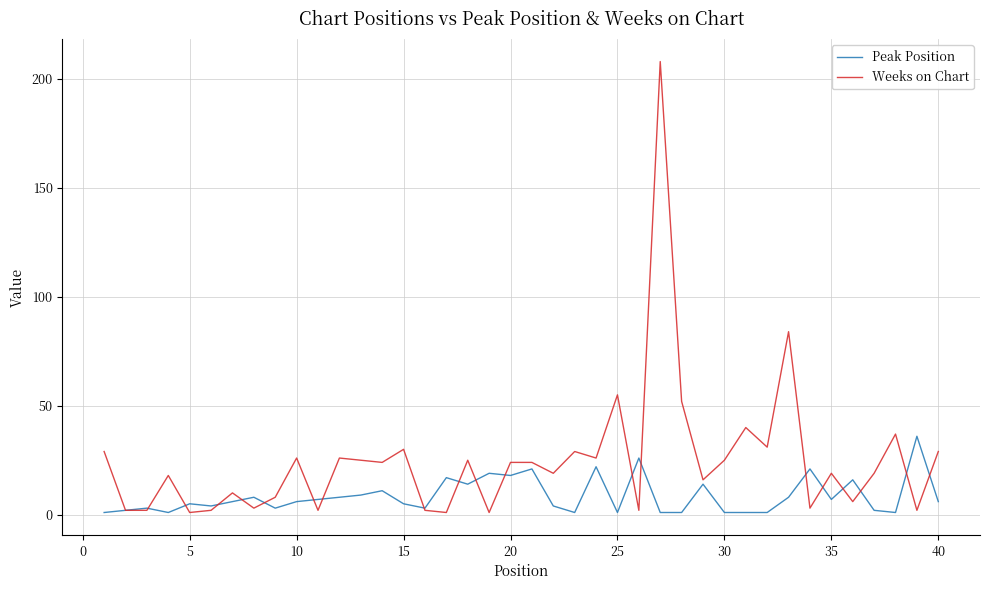

Which series has the widest spread of values?

Weeks on Chart